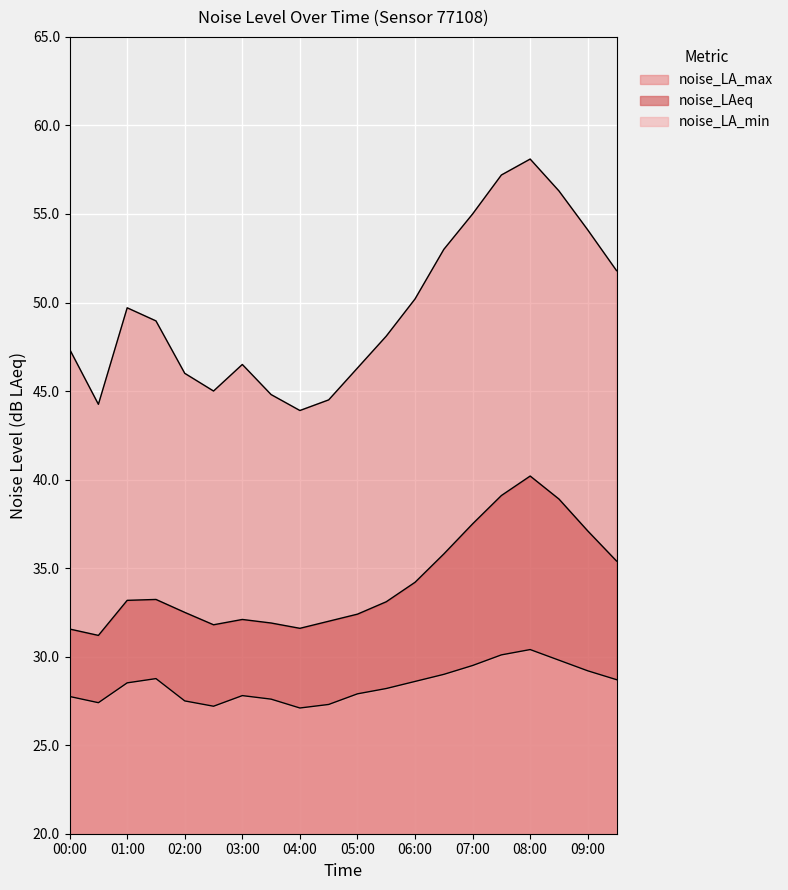

How many categories are shown in the chart?

20